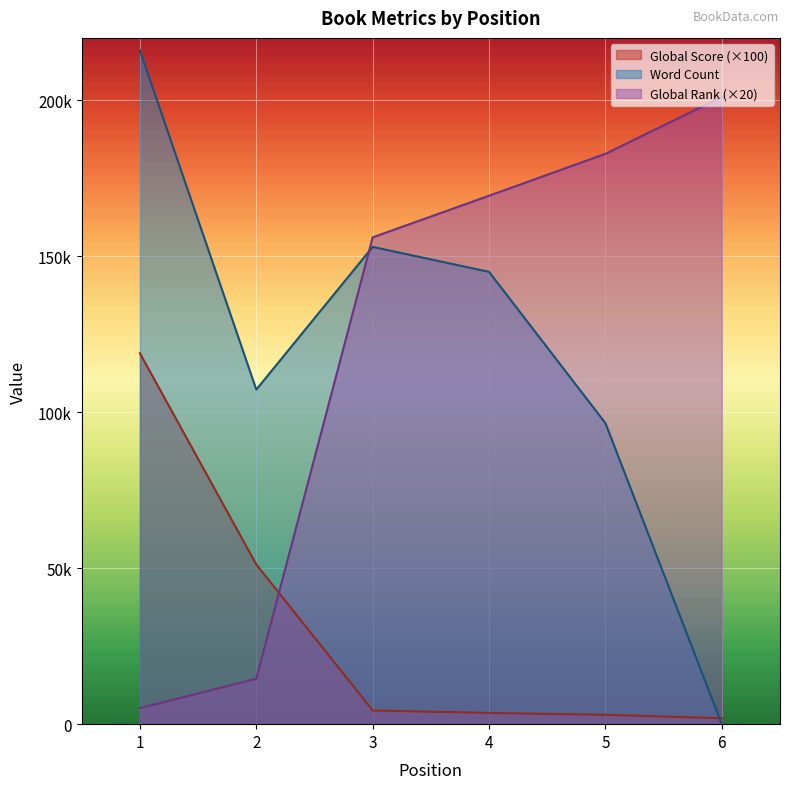

How many data points in Global Rank are less than 169400?

3